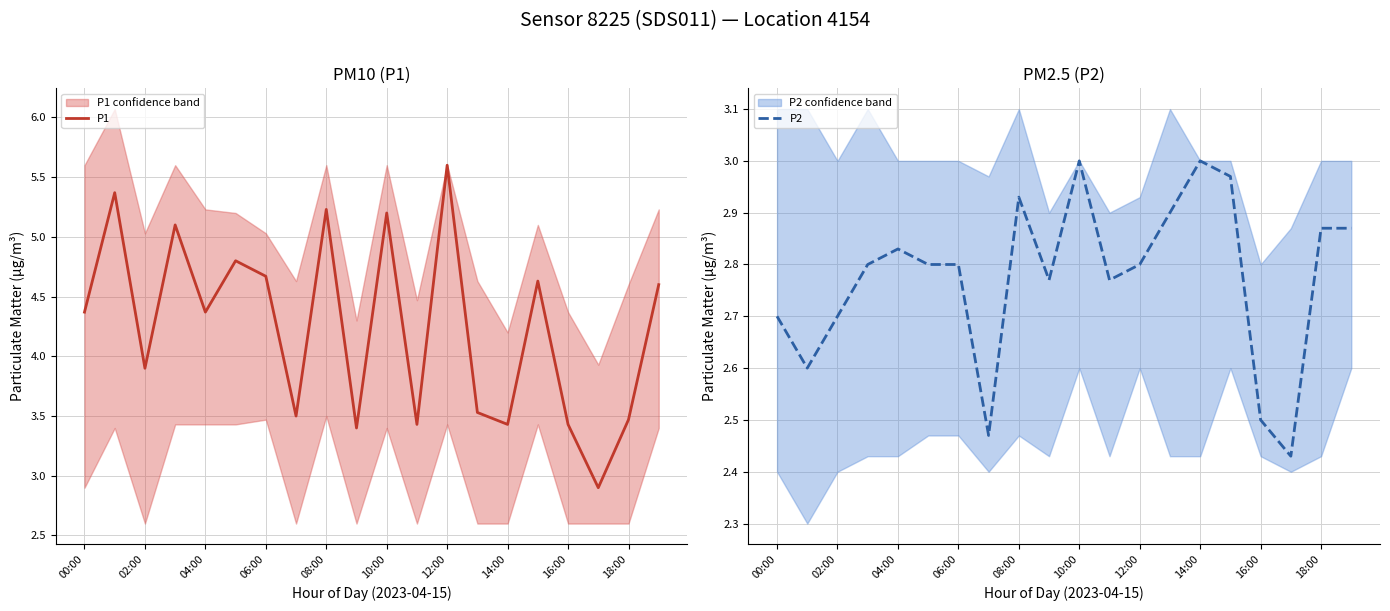

What is the spread (max minus min) of values at 17?

0.5